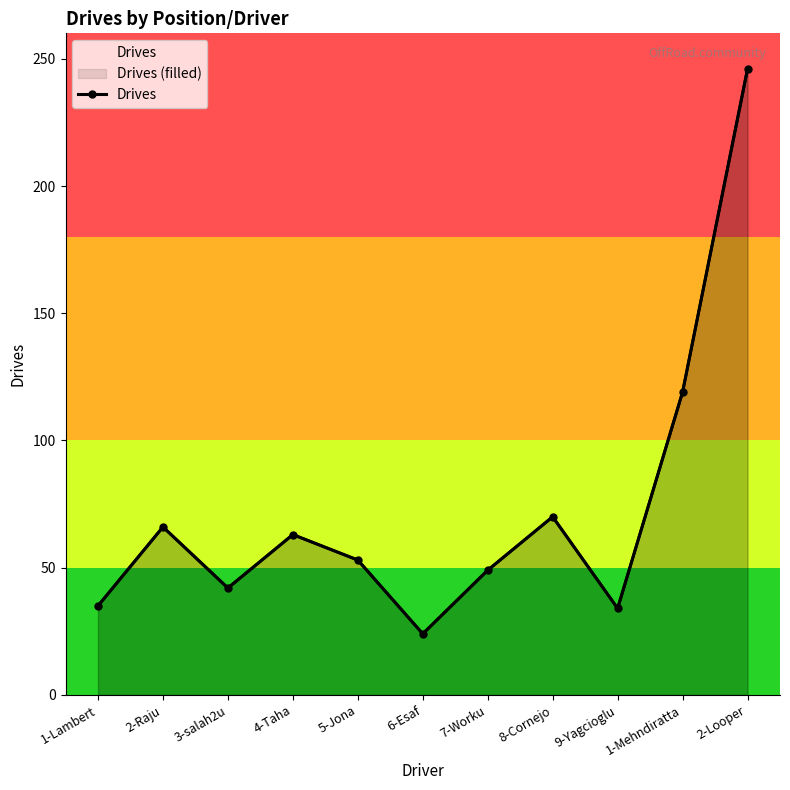

What is the greatest value displayed?

246